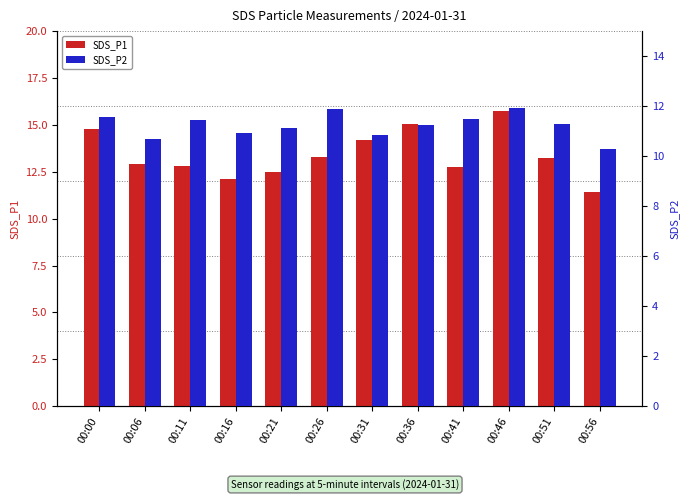

Reading left to right, extract all data points from this chart.

SDS_P1: 14.8	12.9	12.8	12.1	12.5	13.3	14.2	15.1	12.8	15.7	13.2	11.4
SDS_P2: 11.6	10.7	11.4	10.9	11.1	11.9	10.8	11.2	11.5	11.9	11.3	10.3